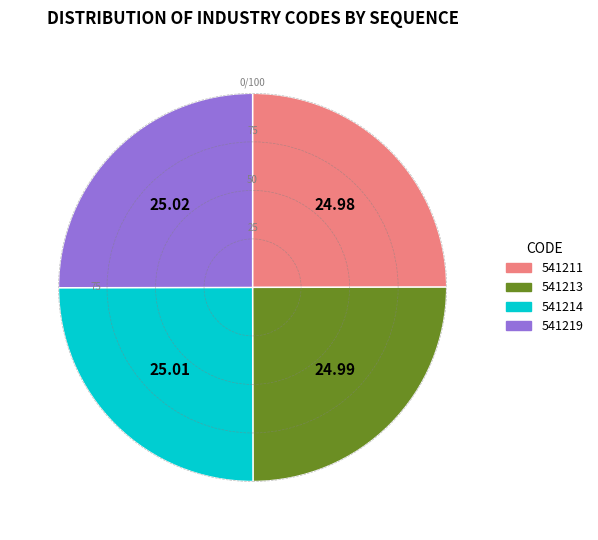

What is the ratio of the value at 541214 to the value at 541211?

1.0